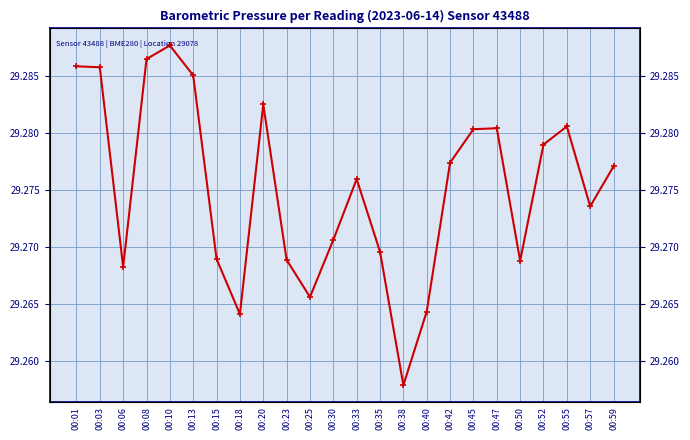

True or false: the data shows 29.3 at 00:59.

True